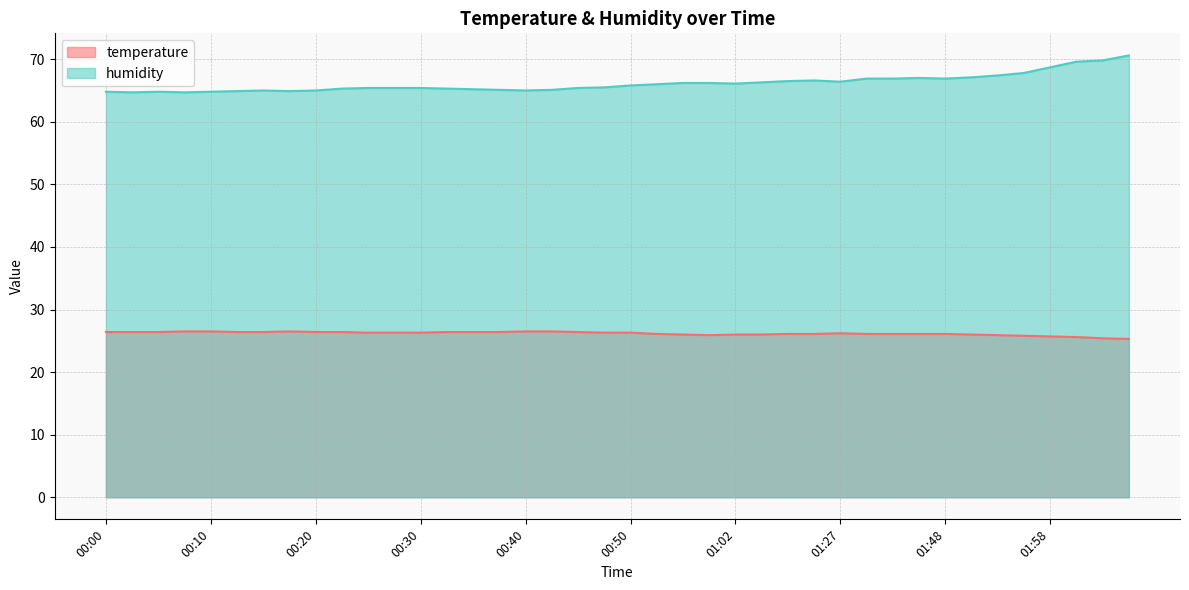

Reading left to right, transcribe all the data shown in this chart.

temperature: 26.4	26.4	26.4	26.5	26.5	26.4	26.4	26.5	26.4	26.4	26.3	26.3	26.3	26.4	26.4	26.4	26.5	26.5	26.4	26.3	26.3	26.1	26.0	25.9	26.0	26.0	26.1	26.1	26.2	26.1	26.1	26.1	26.1	26.0	25.9	25.8	25.7	25.6	25.4	25.3
humidity: 64.8	64.7	64.8	64.7	64.8	64.9	65.0	64.9	65.0	65.3	65.4	65.4	65.4	65.3	65.2	65.1	65.0	65.1	65.4	65.5	65.8	66.0	66.2	66.2	66.1	66.3	66.5	66.6	66.4	66.9	66.9	67.0	66.9	67.1	67.4	67.8	68.7	69.6	69.8	70.6